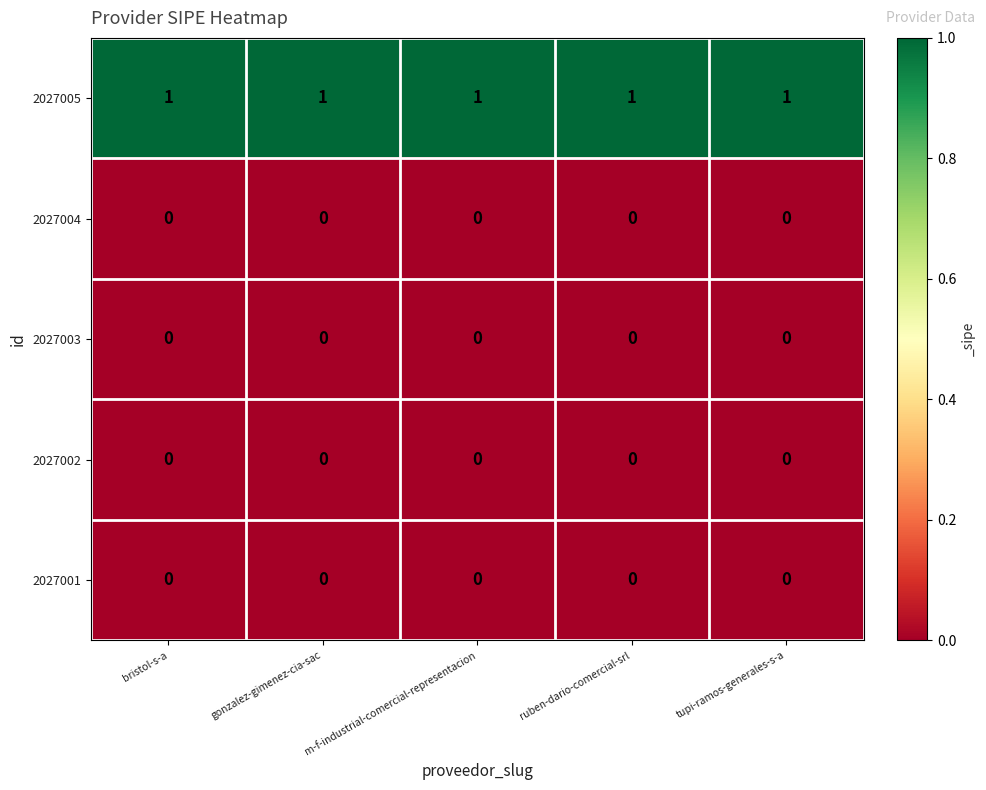

Which series has the largest total across all categories?

2027005